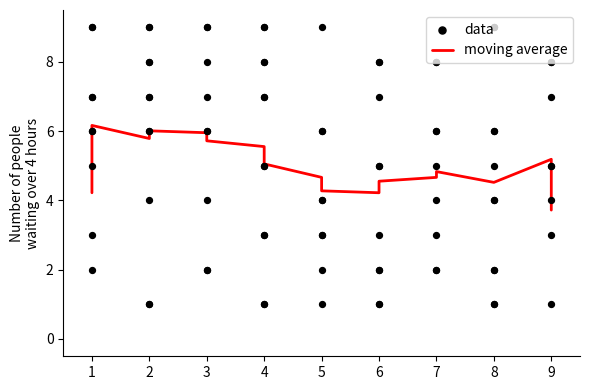

Approximately how many times larger is the value at 4 compared to 1?

0.7